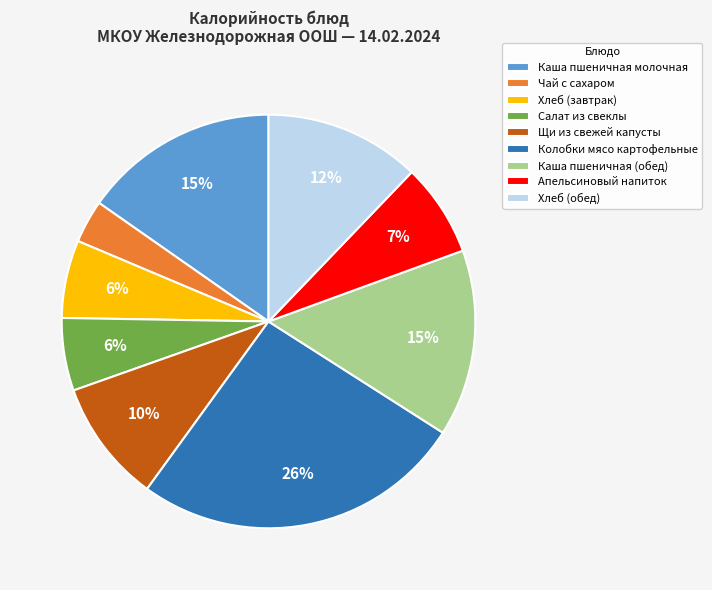

Is there a majority slice in this chart?

No